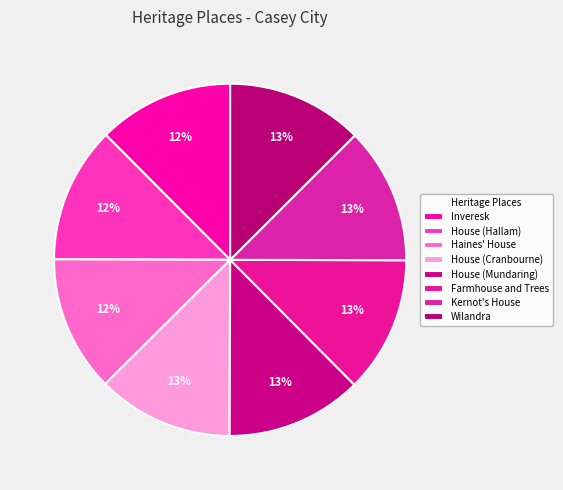

How many slices are in this pie chart?

8